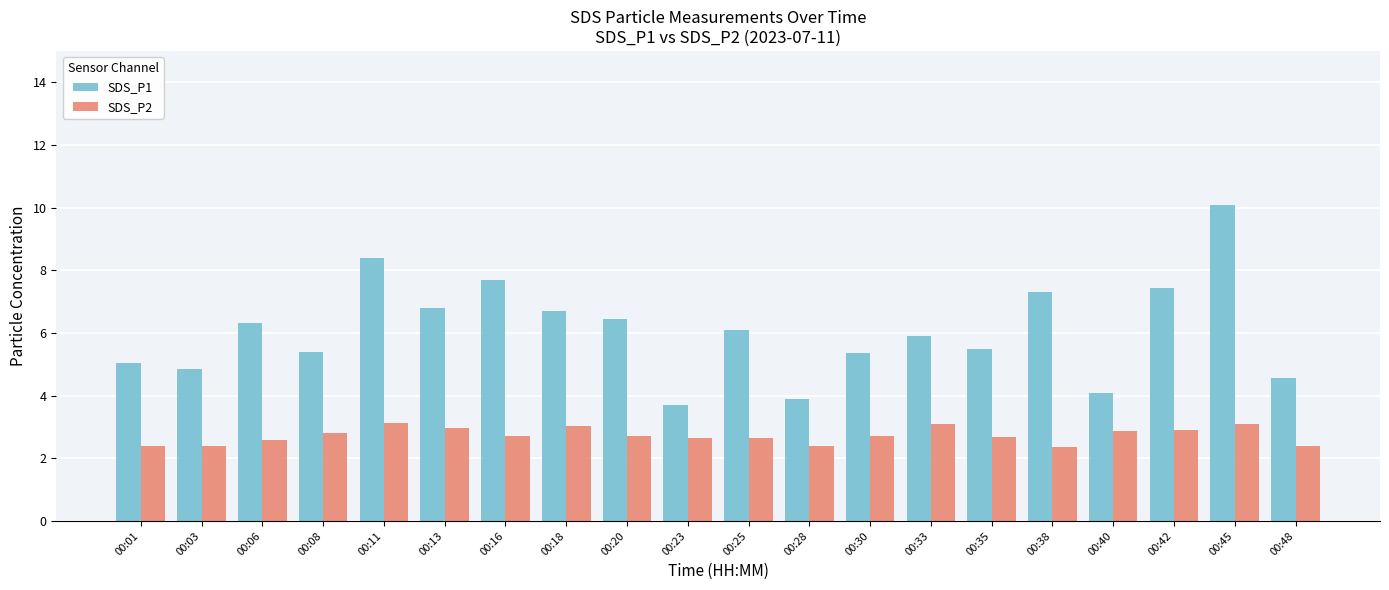

What is the value of the SDS_P1 bar at the 1st from the left?

5.0